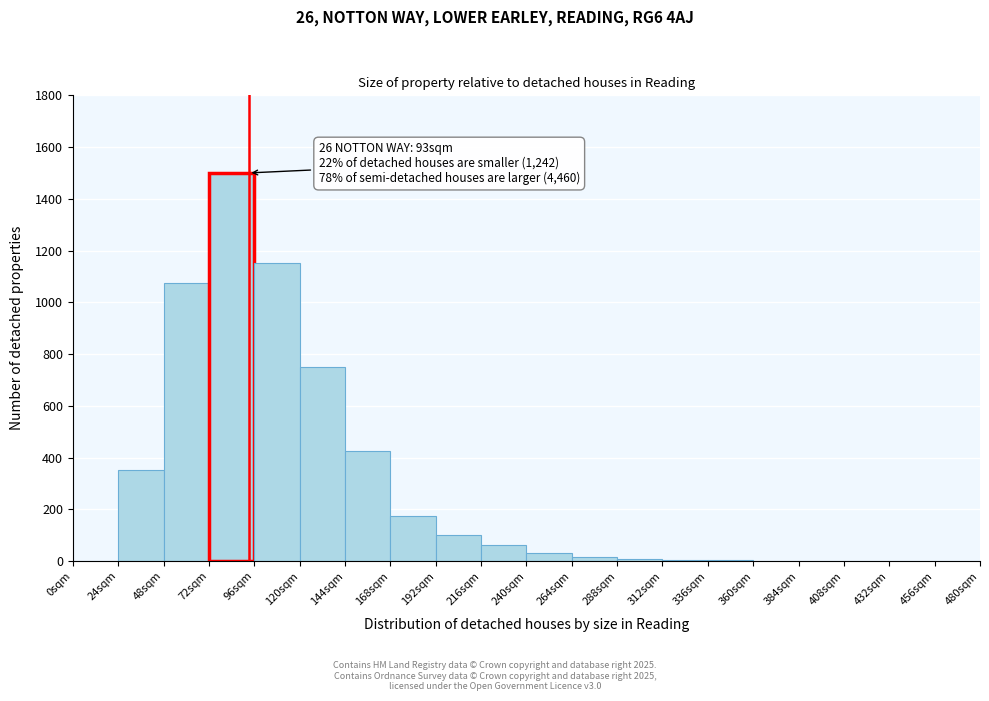

Over which range of the x-axis is the bar tallest?

72 to 96